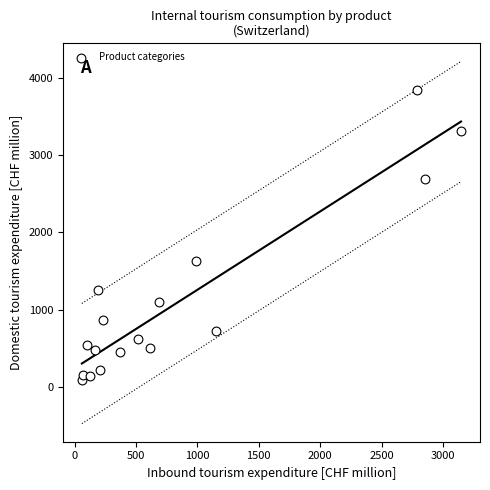

What is the range of Y values (max minus min)?

3762.5